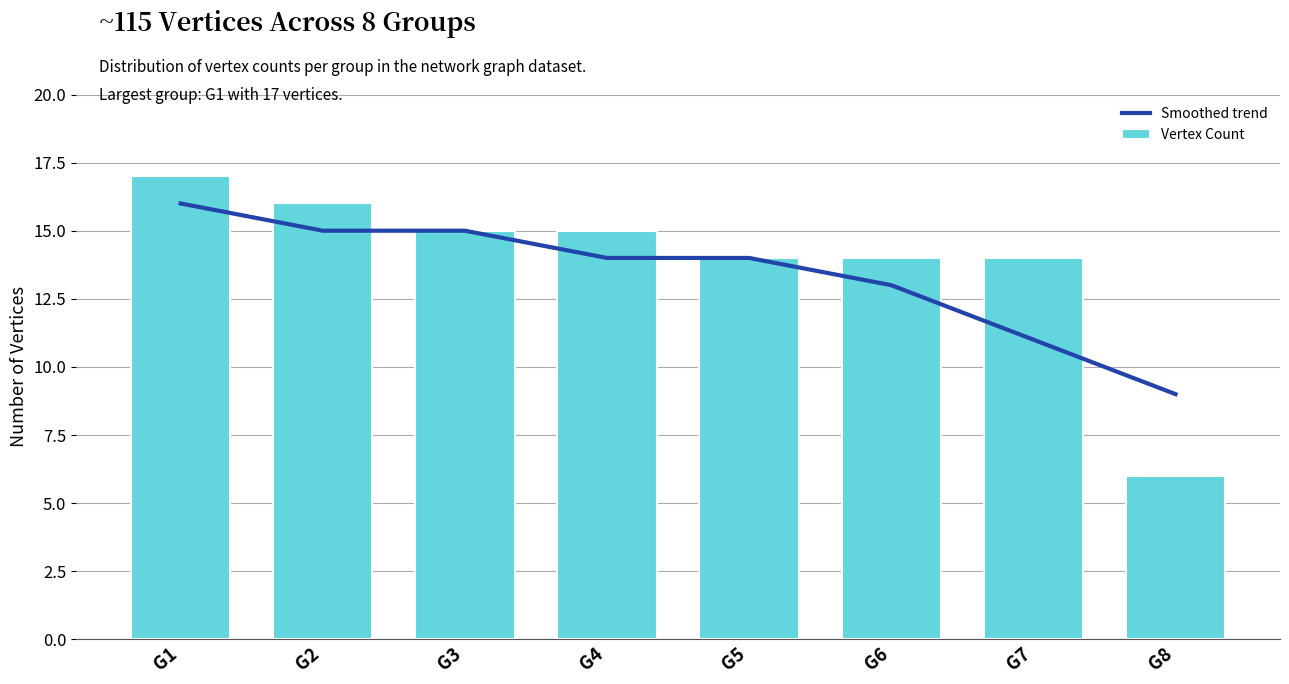

Reading left to right, transcribe all the data shown in this chart.

Smoothed trend: G1=16	G2=15	G3=15	G4=14	G5=14	G6=13	G7=11	G8=9
Vertex Count: G1=17	G2=16	G3=15	G4=15	G5=14	G6=14	G7=14	G8=6